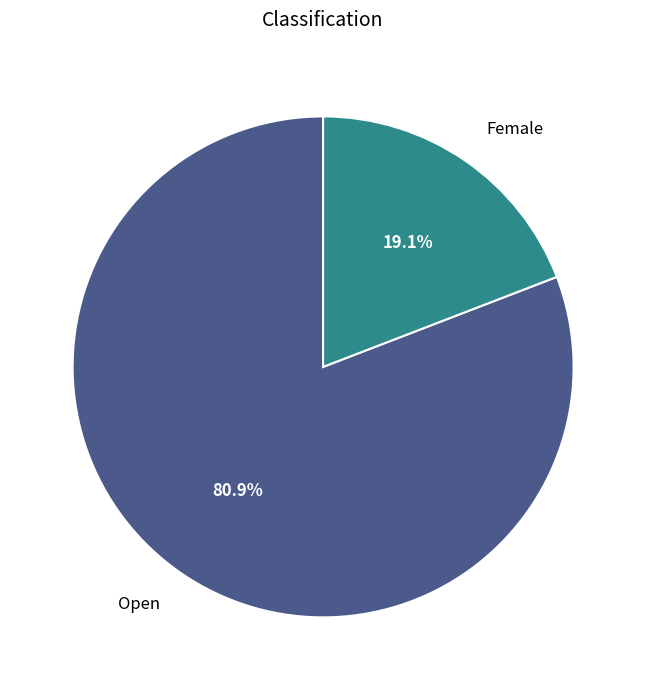

What percentage is the Open slice, to the nearest percent?

81%